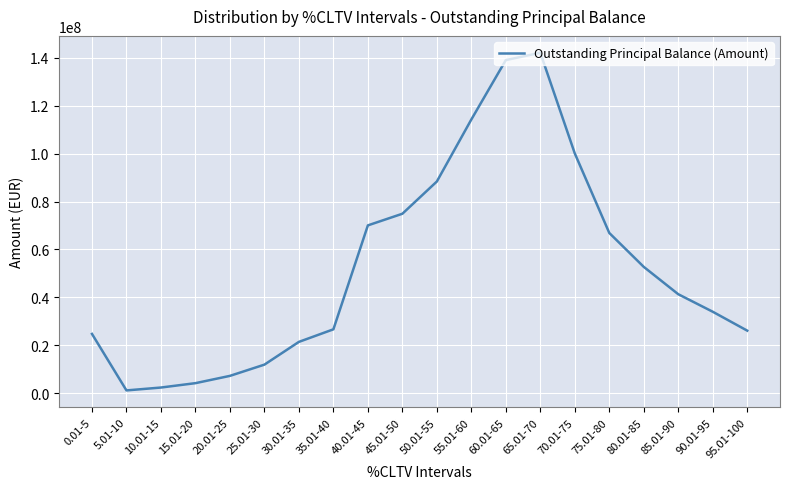

True or false: the data has more than 2 interior local peaks.

False